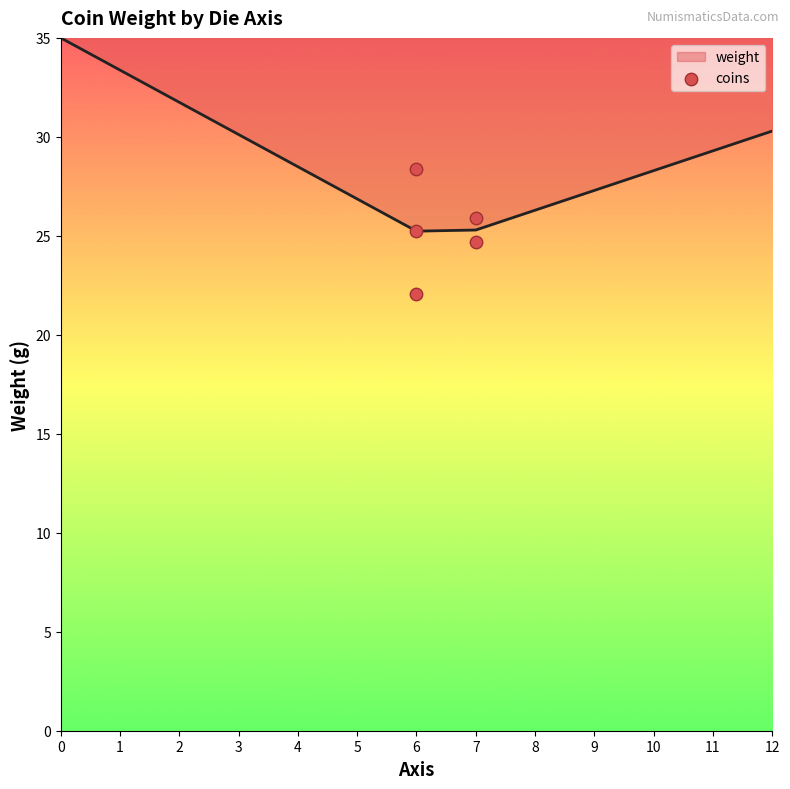

True or false: weight has more than 2 interior local peaks.

False